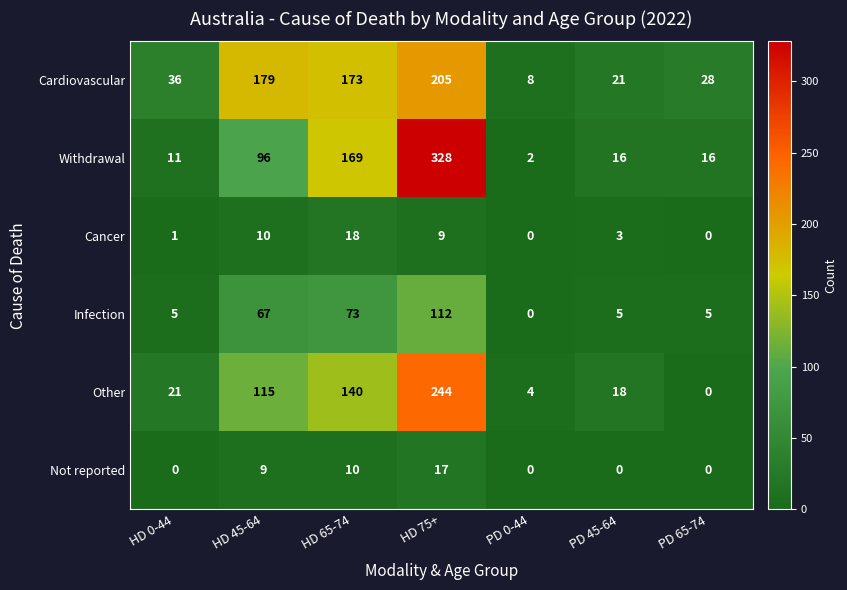

What is the difference between the maximum and minimum values in the Cardiovascular series?

197